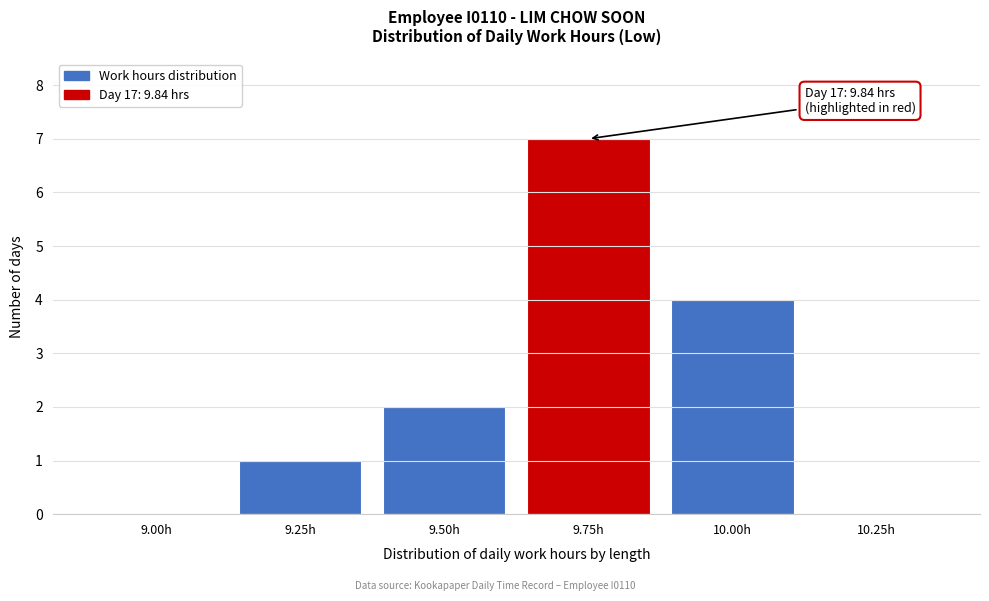

Reading right to left, what are all the values shown in this chart?

10.25h=0	10.00h=4	9.75h=7	9.50h=2	9.25h=1	9.00h=0